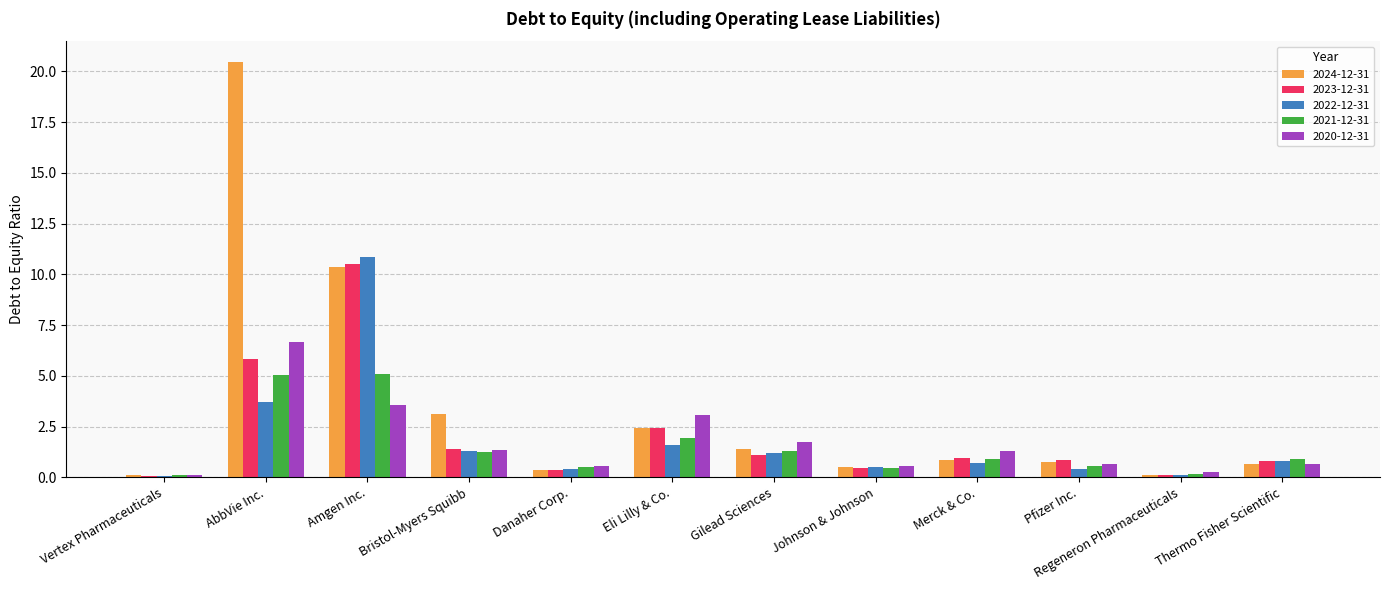

At which label does 2022-12-31 reach its peak?

Amgen Inc.